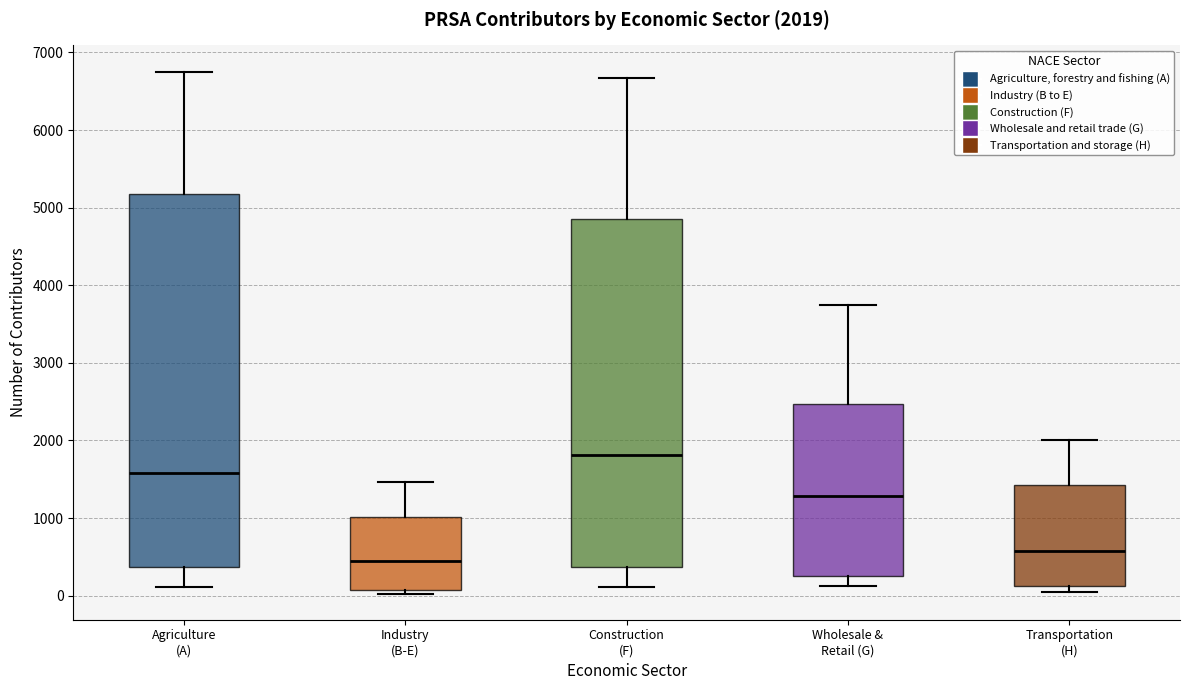

Which box has the highest median line?

Construction (F)